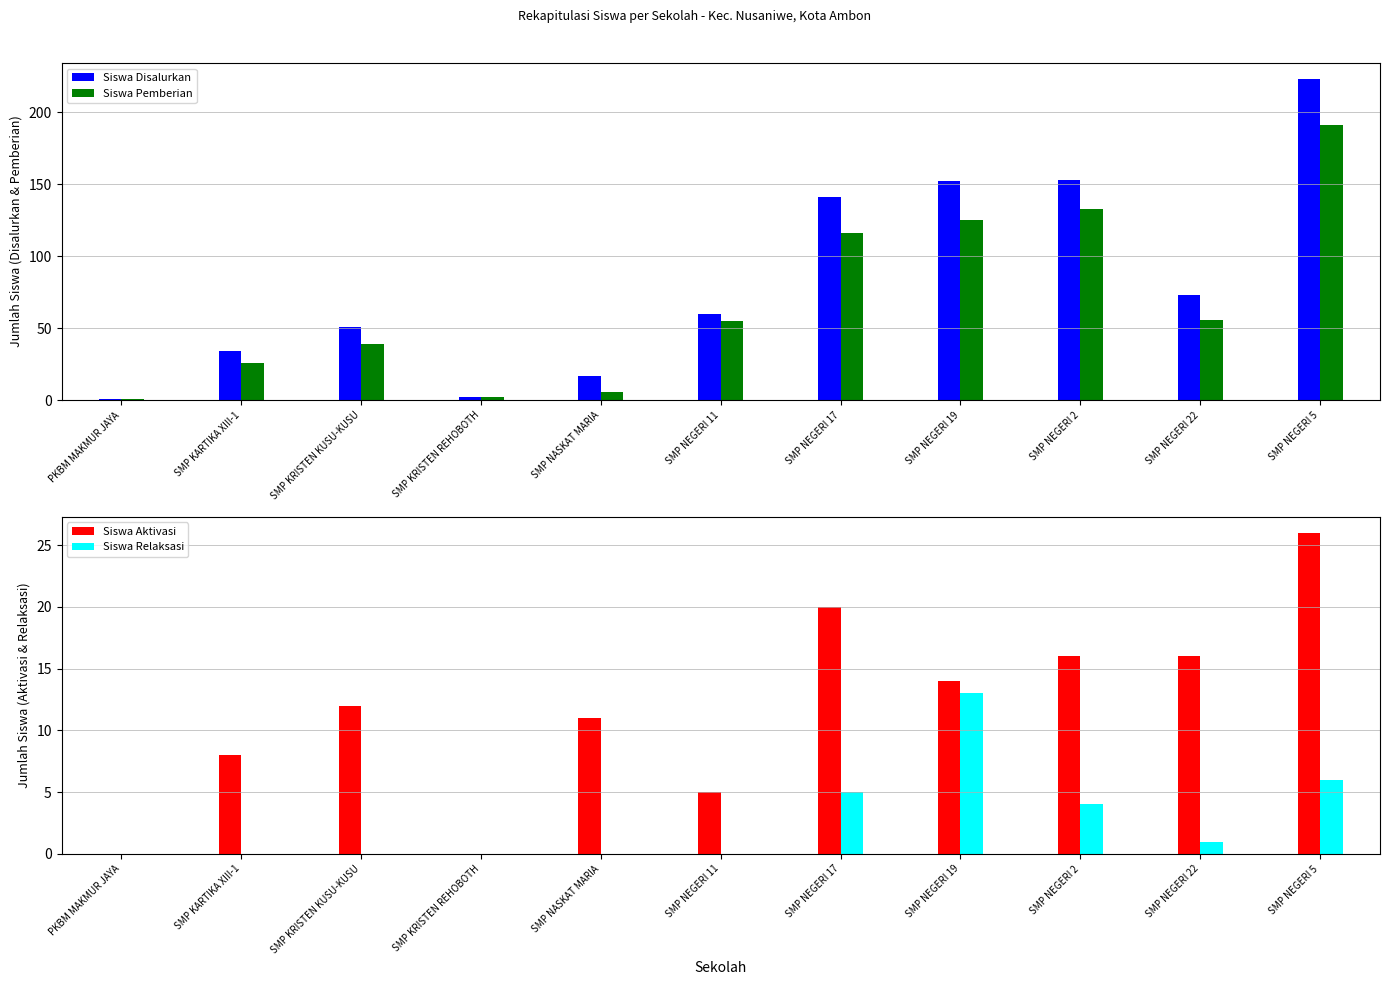

Reading left to right, what are all the values shown in this chart?

Siswa Disalurkan: 1	34	51	2	17	60	141	152	153	73	223
Siswa Pemberian: 1	26	39	2	6	55	116	125	133	56	191
Siswa Aktivasi: 0	8	12	0	11	5	20	14	16	16	26
Siswa Relaksasi: 0	0	0	0	0	0	5	13	4	1	6